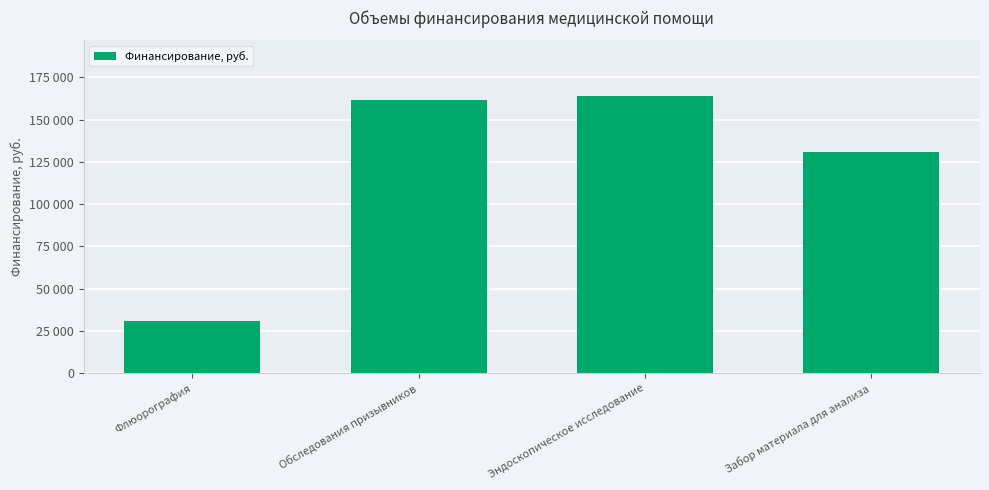

The value at Забор материала для анализа is 65245. True or false?

False